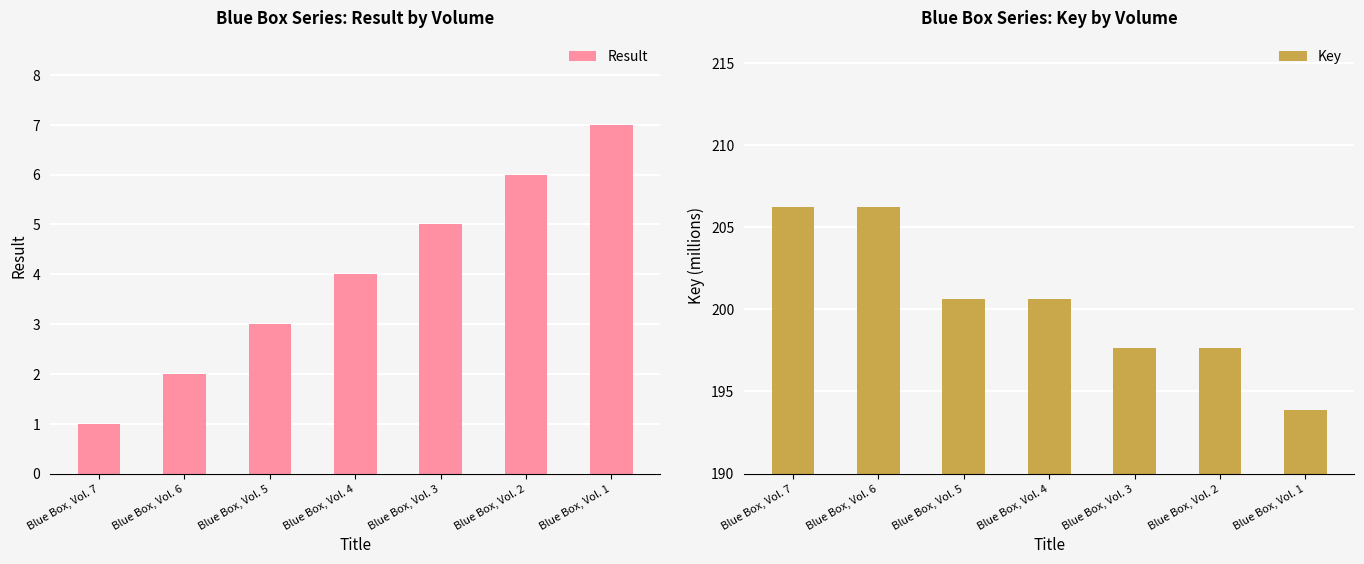

At which label is Key closest to 200?

Blue Box, Vol. 4